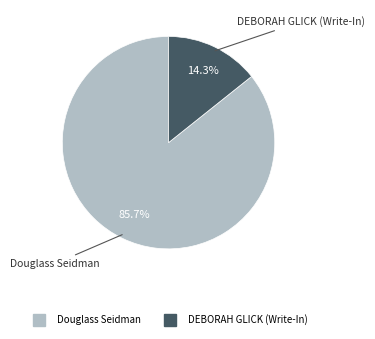

What is the total percentage of DEBORAH GLICK (Write-In) and Douglass Seidman?

100.0%